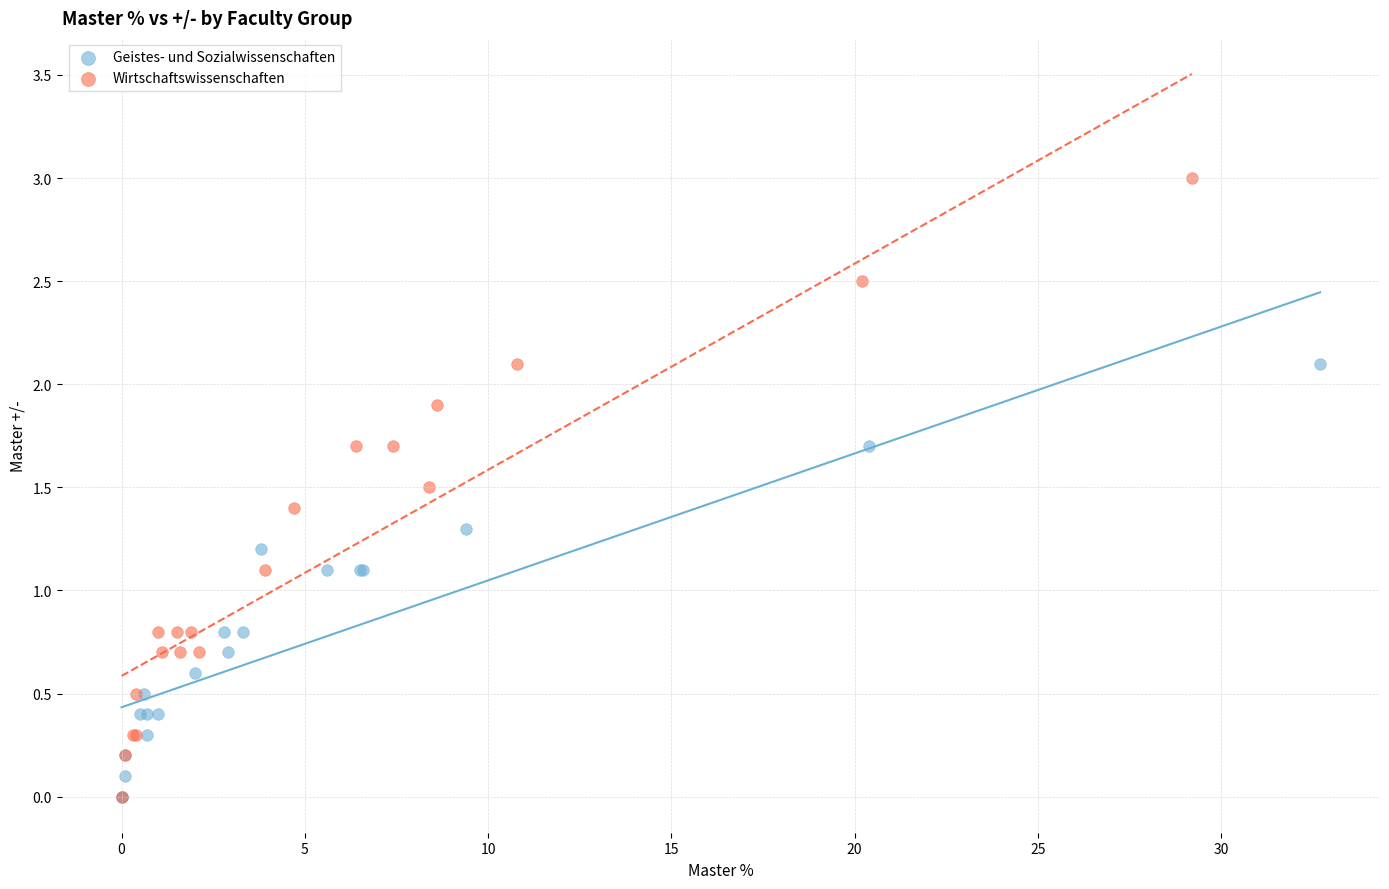

Which series contains the highest Y value?

Wirtschaftswissenschaften